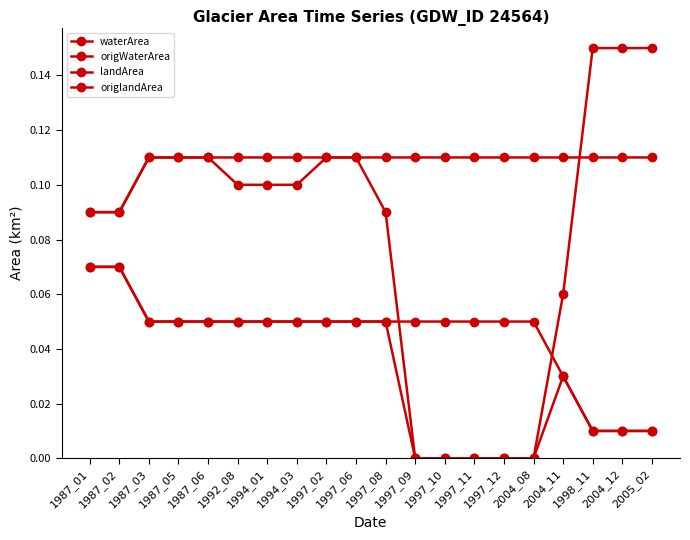

What position from the left is 1997_09?

12